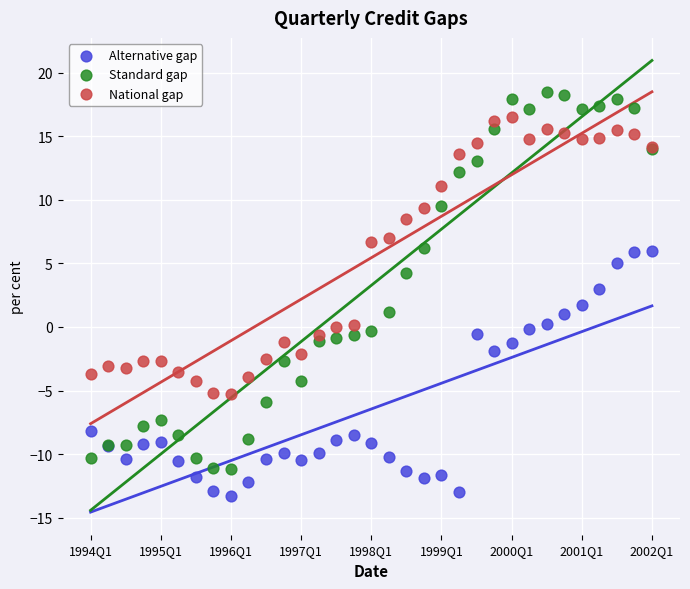

What are all the series names shown in the legend?

Alternative gap, Standard gap, National gap